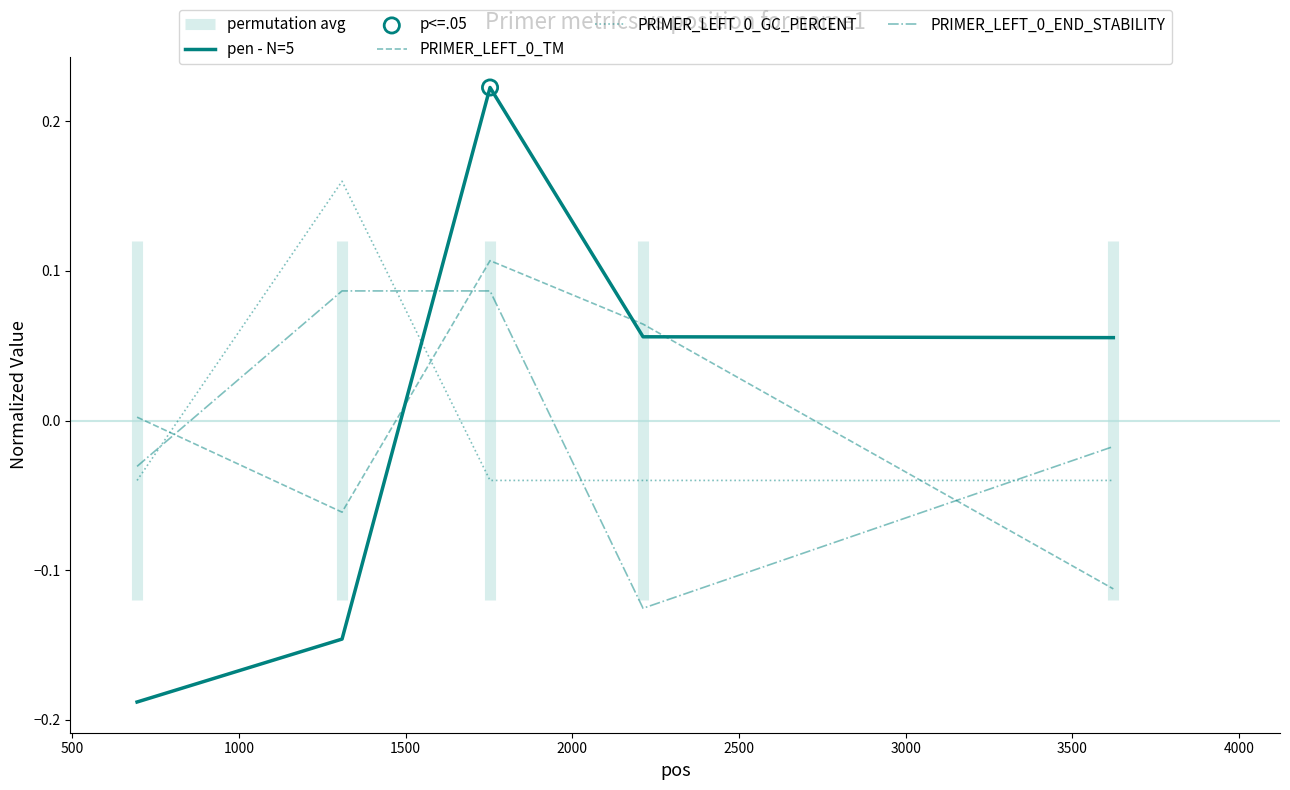

What is the total value across all series at 1000?

0.4